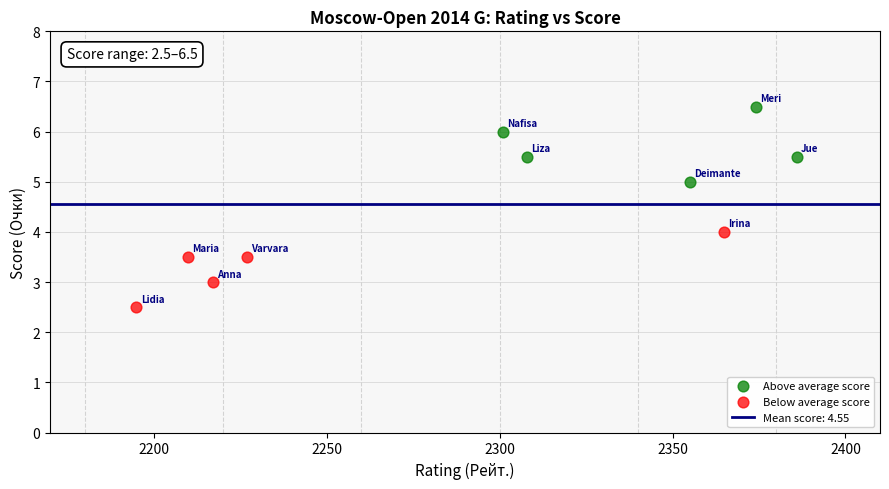

Which series contains the highest Y value?

Above average score